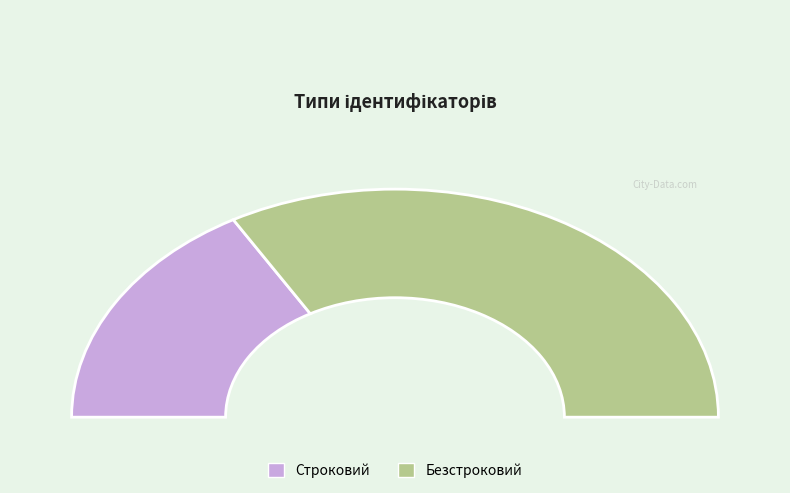

Rank the categories by value from highest to lowest.

Безстроковий, Строковий